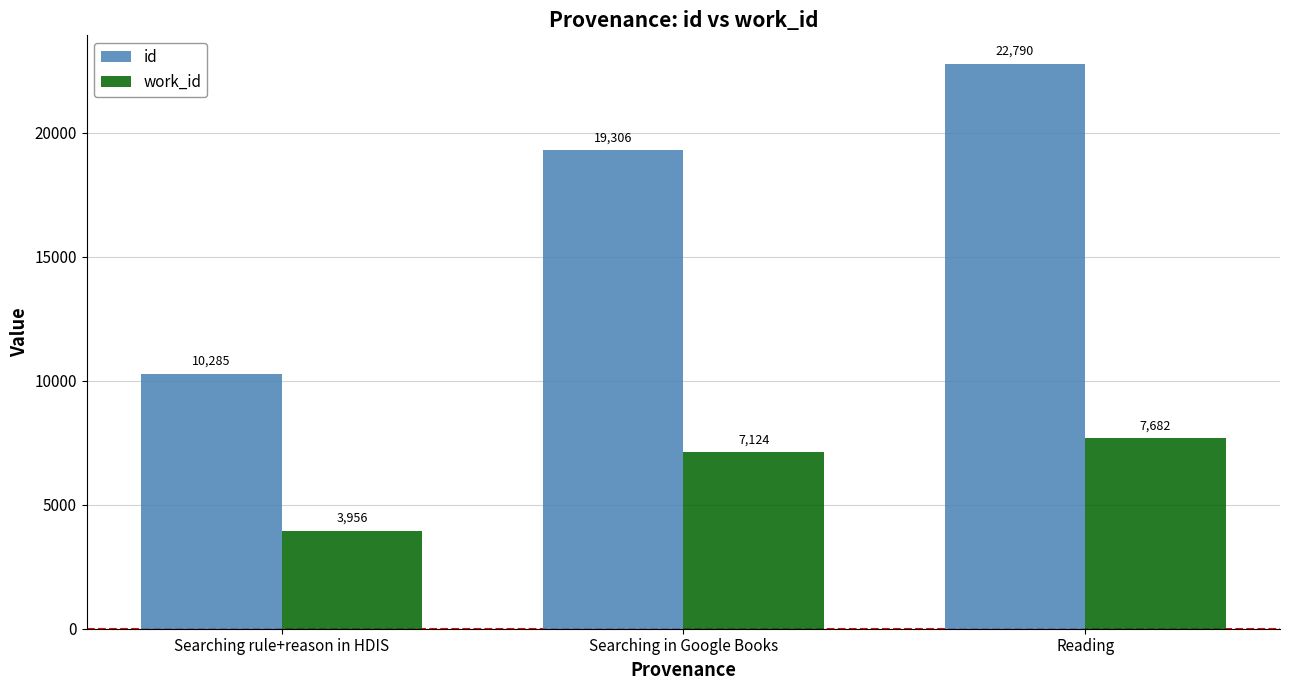

Reading left to right, transcribe all the data shown in this chart.

id: Searching rule+reason in HDIS=10285	Searching in Google Books=19306	Reading=22790
work_id: Searching rule+reason in HDIS=3956	Searching in Google Books=7124	Reading=7682